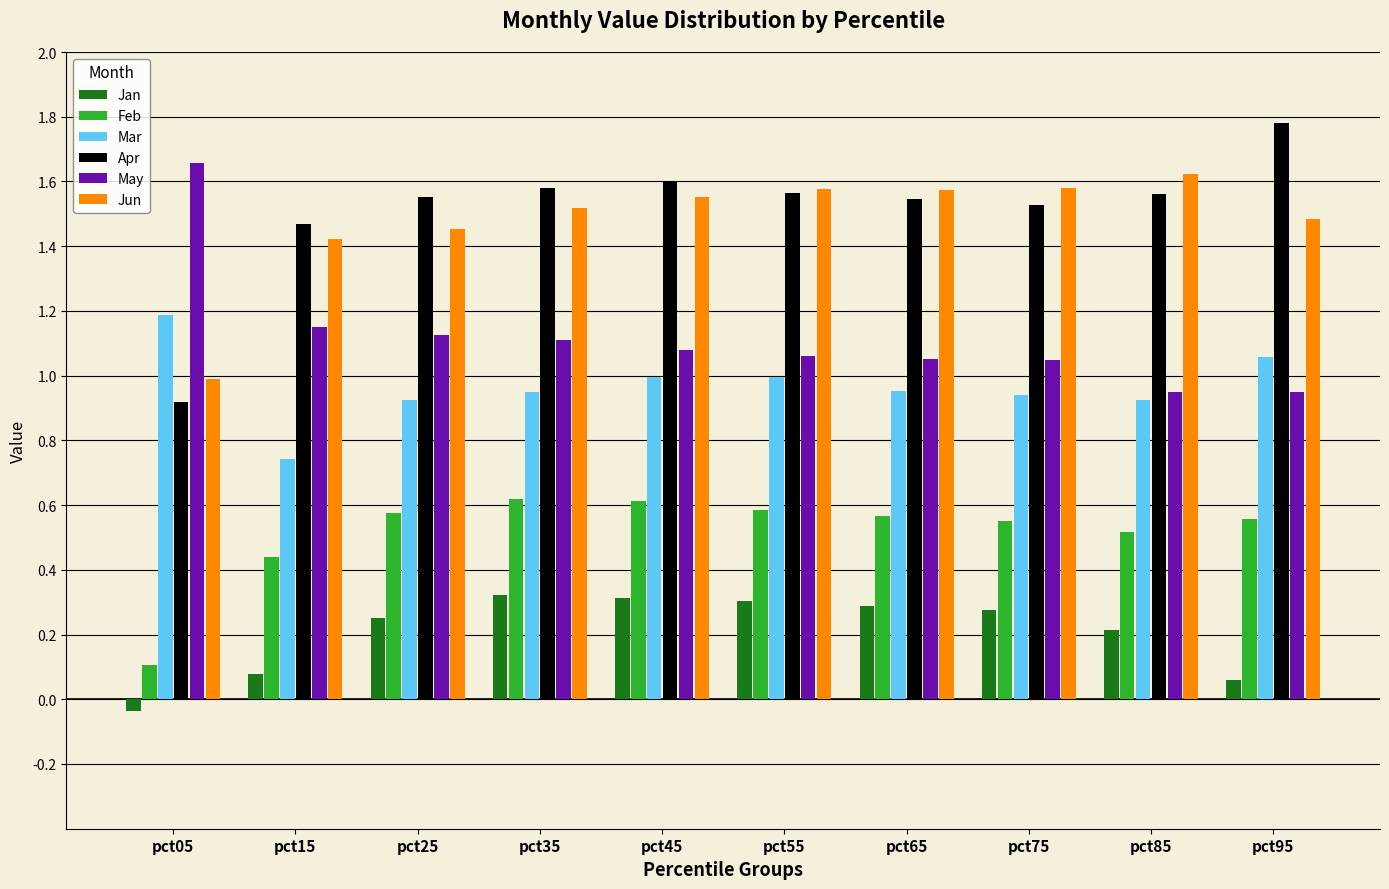

Between pct05 and pct35, which series saw the biggest shift?

Apr